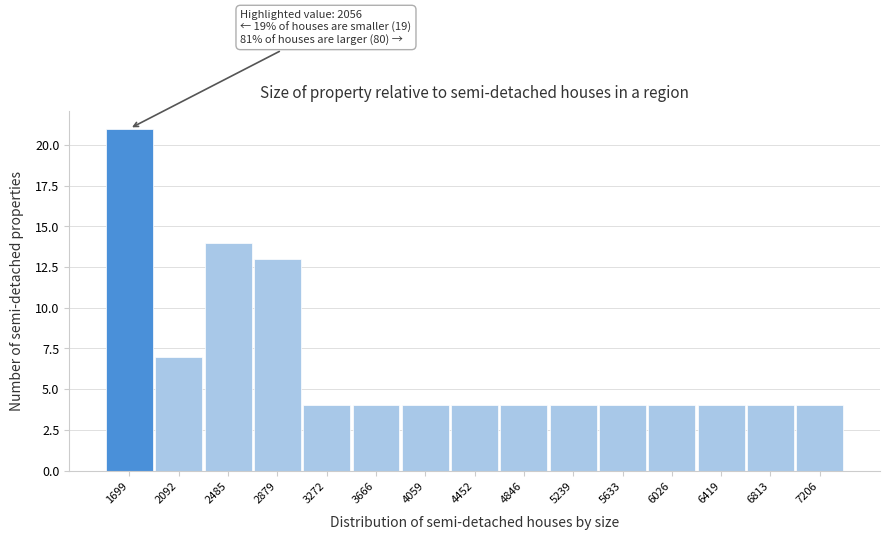

Reading right to left, extract all data points from this chart.

7206=4	6813=4	6419=4	6026=4	5633=4	5239=4	4846=4	4452=4	4059=4	3666=4	3272=4	2879=13	2485=14	2092=7	1699=21